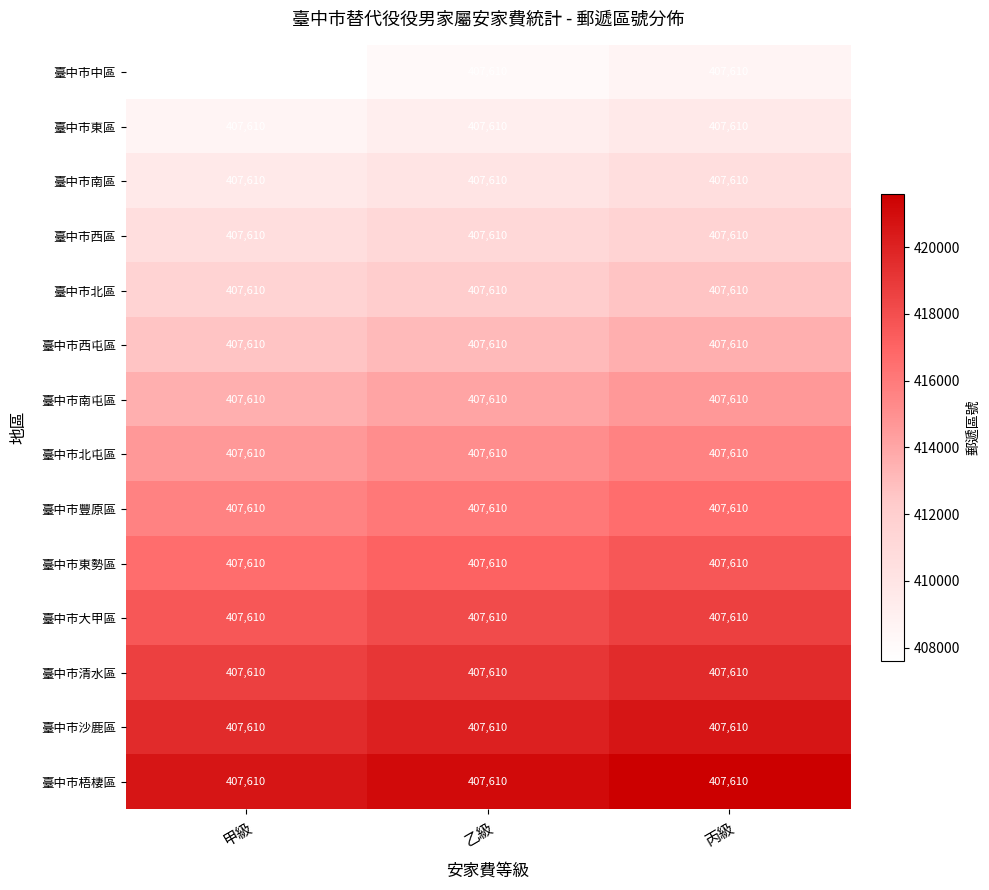

How many 臺中市中區 values are between 407610 and 408610?

3